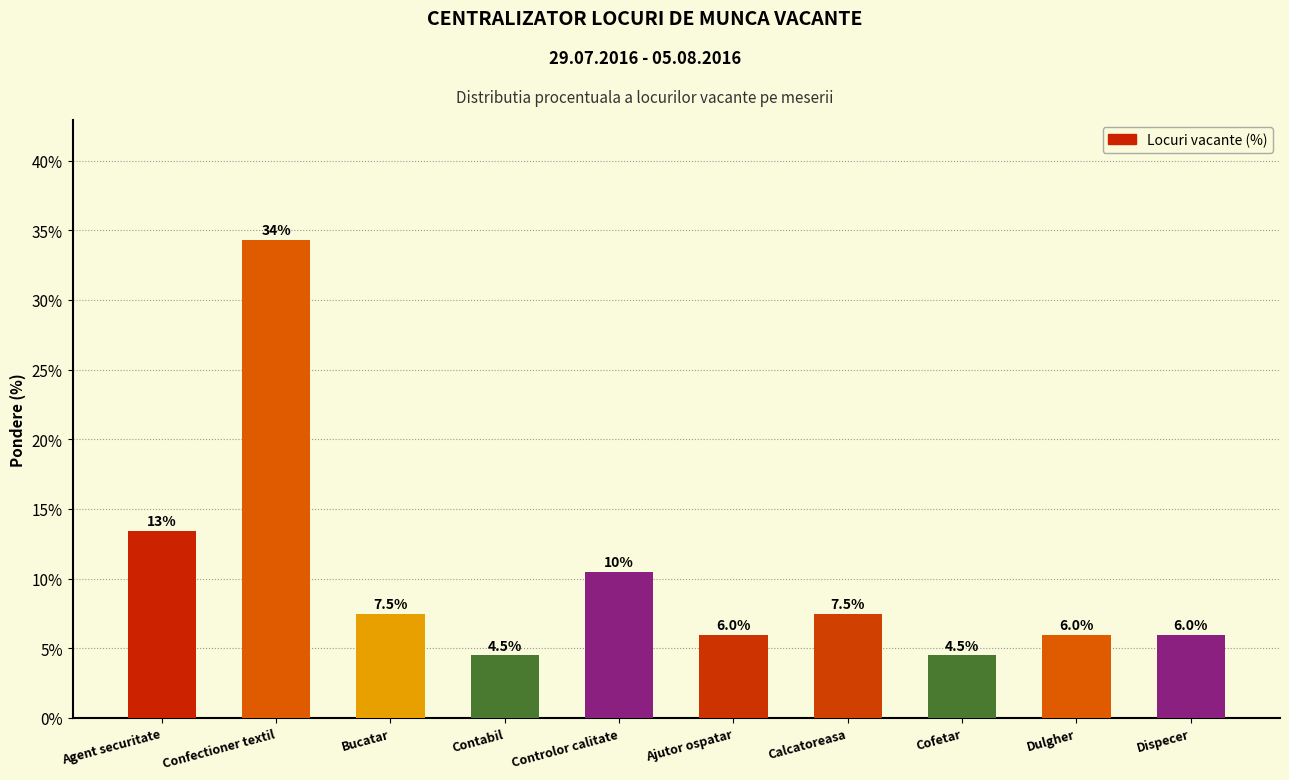

What is the maximum value shown in the chart?

34.3